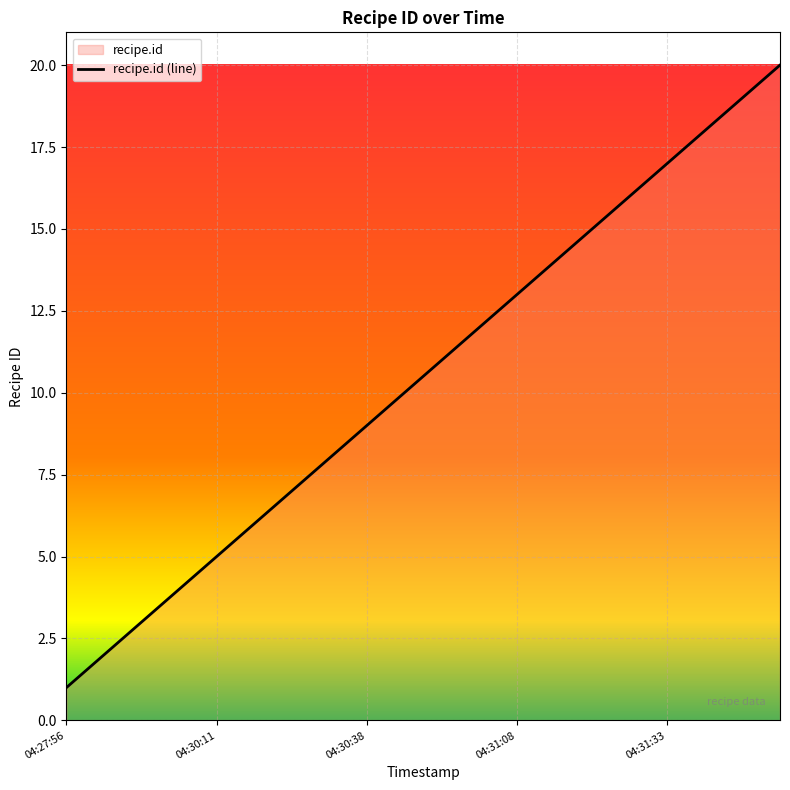

The value at 04:30:38 is 12. True or false?

False